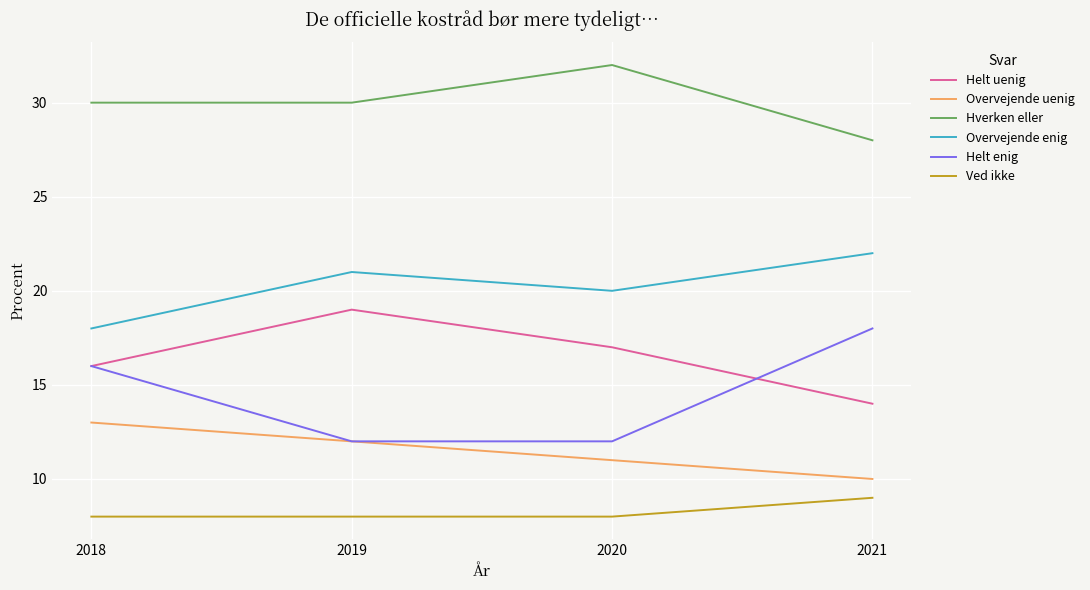

Is the value of Ved ikke at 2019 greater than the value of Overvejende enig at 2018?

No